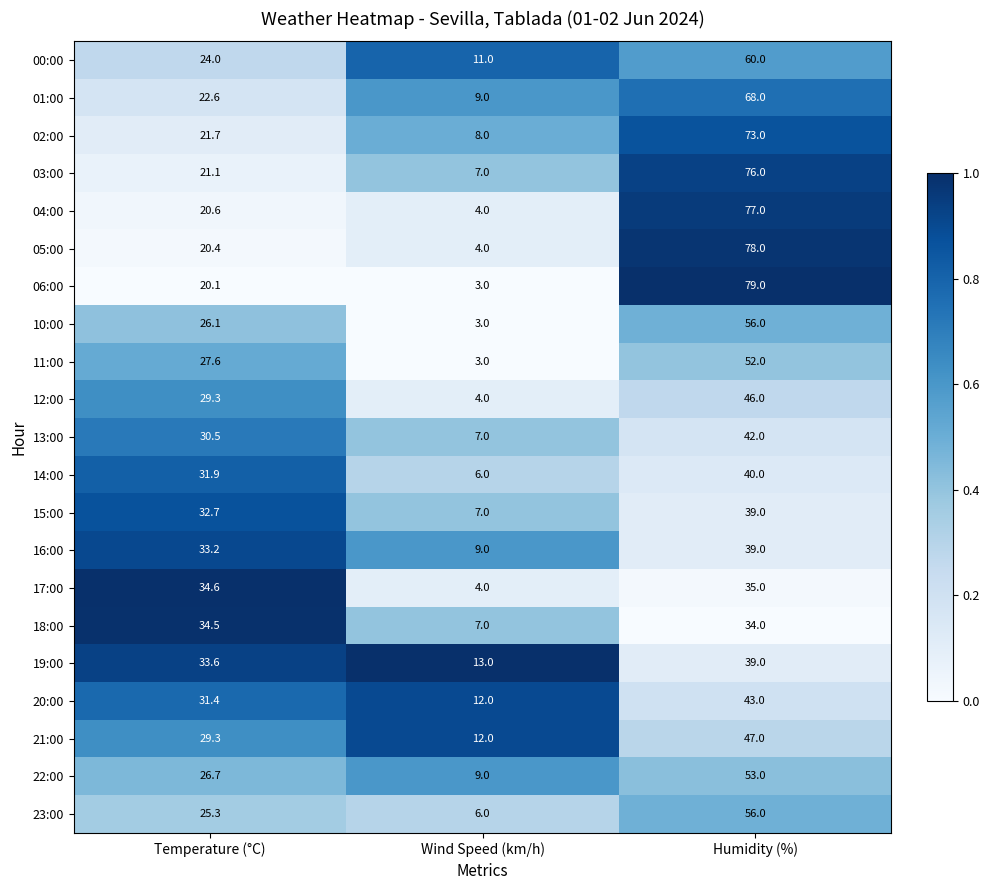

At which category does the chart reach its peak across all series?

Humidity (%)